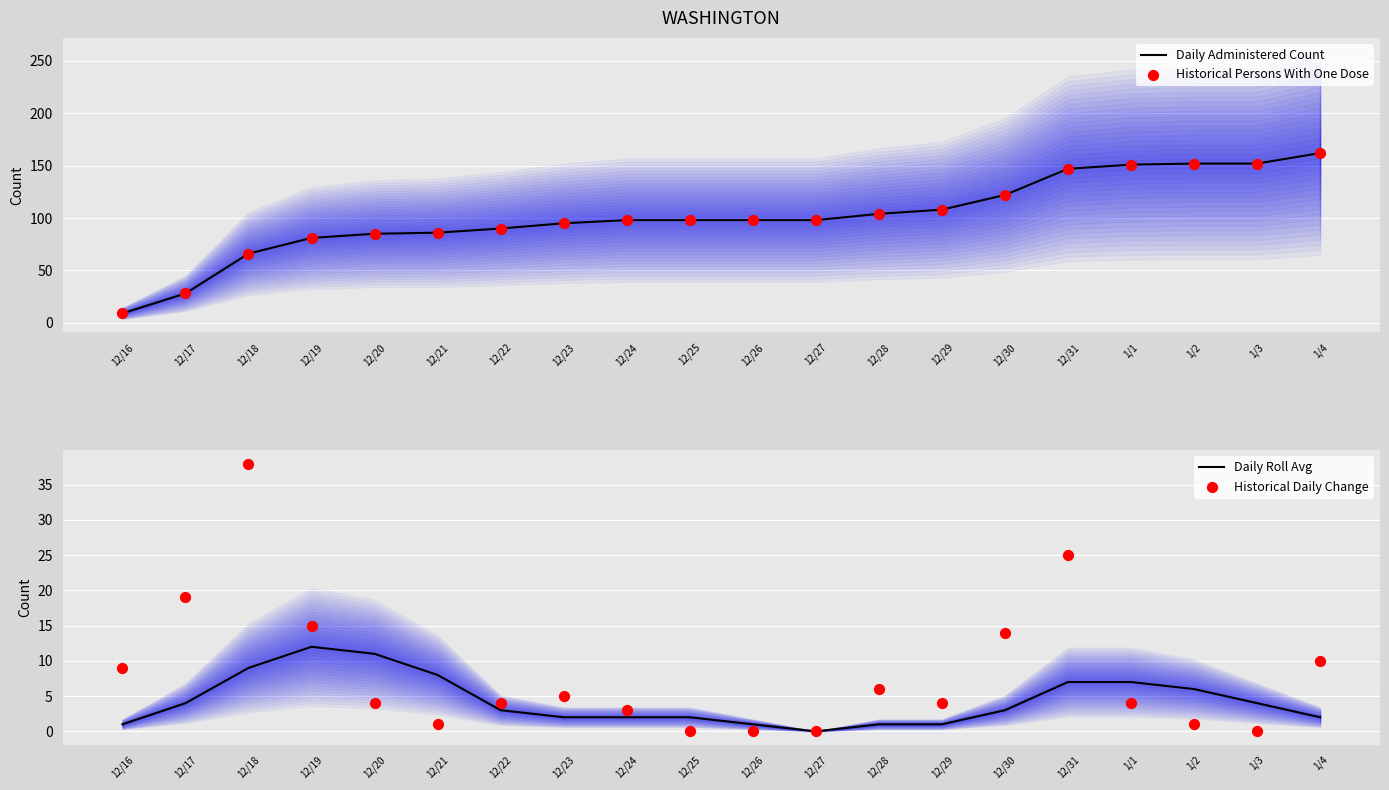

Is the value of Daily Roll Avg at 12/17 greater than the value of Historical Daily Change at 1/2?

Yes